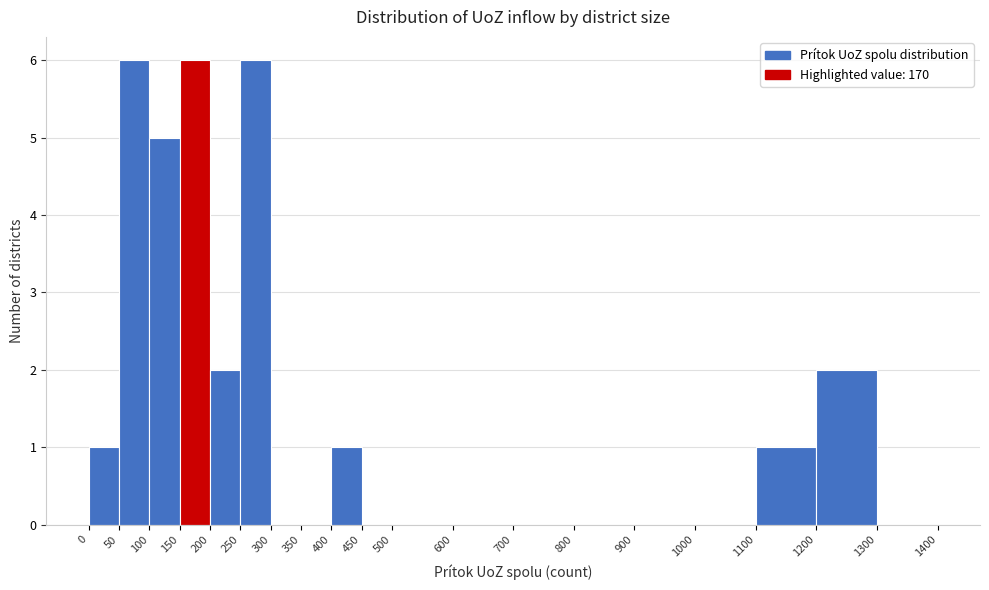

Reading left to right, transcribe this chart: for each bar, give the range it covers on the x-axis and its height. The values are not printed on the chart, so give them approximately, as read against the axis.

0 to 50: 1
50 to 100: 6
100 to 150: 5
150 to 200: 6
200 to 250: 2
250 to 300: 6
300 to 350: 0
350 to 400: 0
400 to 450: 1
450 to 500: 0
500 to 600: 0
600 to 700: 0
700 to 800: 0
800 to 900: 0
900 to 1000: 0
1000 to 1100: 0
1100 to 1200: 1
1200 to 1300: 2
1300 to 1400: 0